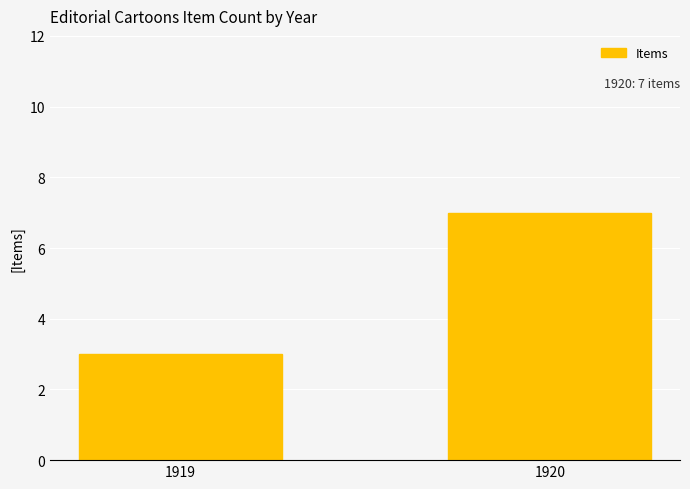

How many bars are there in total?

2